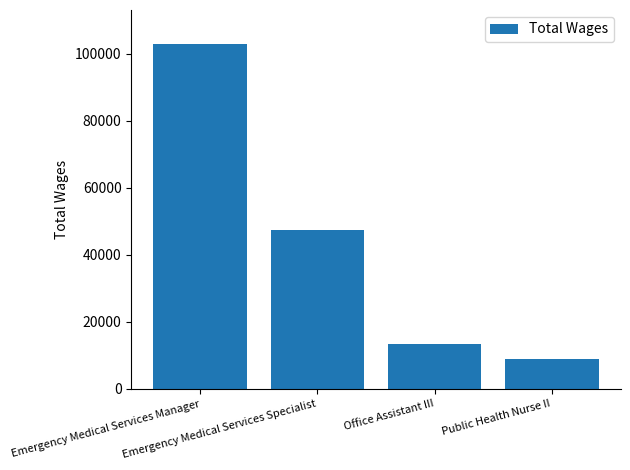

Reading left to right, list all the values displayed in this chart.

Emergency Medical Services Manager=102804	Emergency Medical Services Specialist=47540	Office Assistant III=13382	Public Health Nurse II=8832